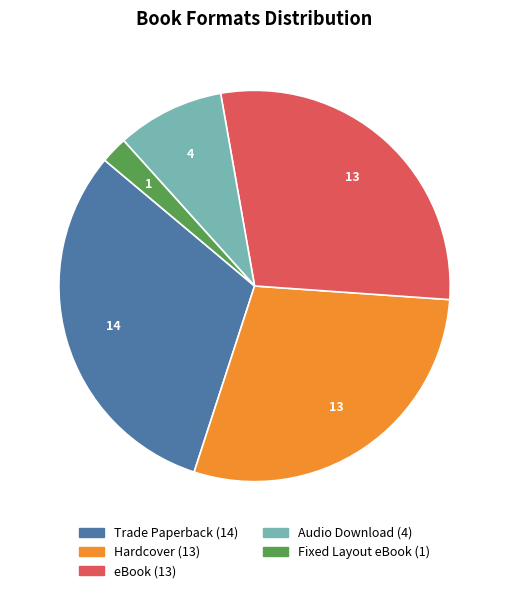

The Trade Paperback slice represents 31% of the pie. True or false?

True